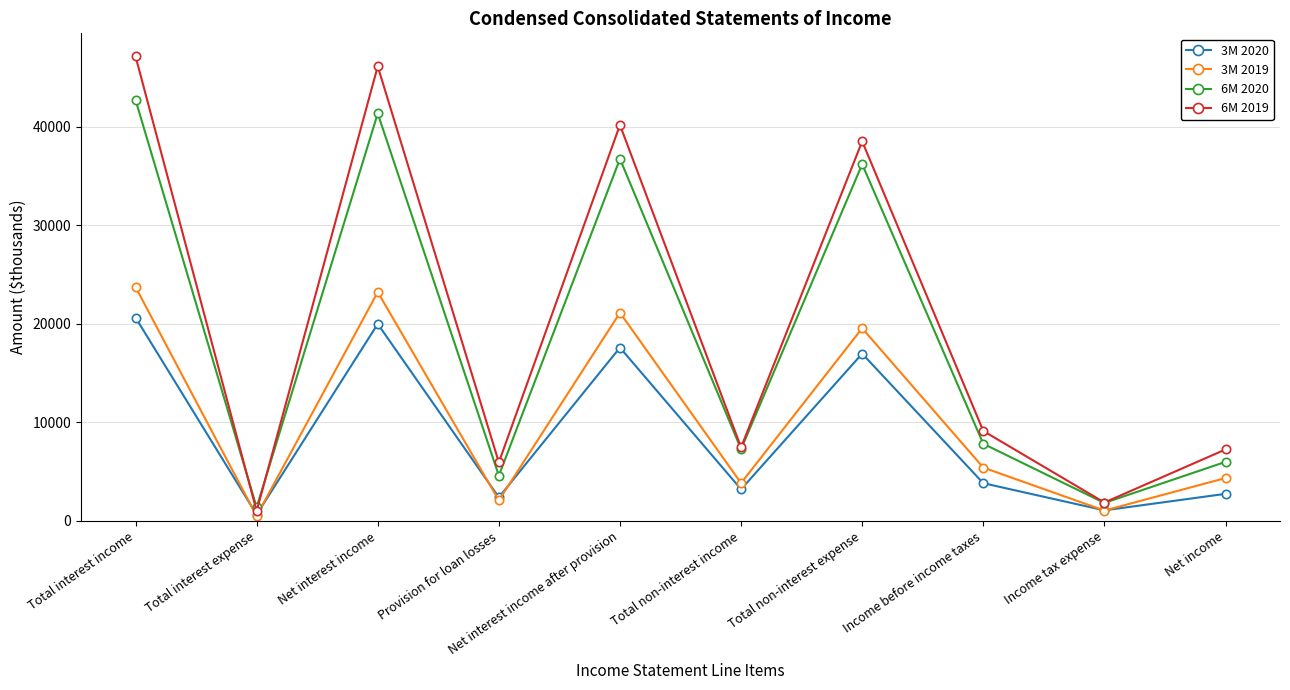

Which label corresponds to the smallest value in the chart?

Total interest expense